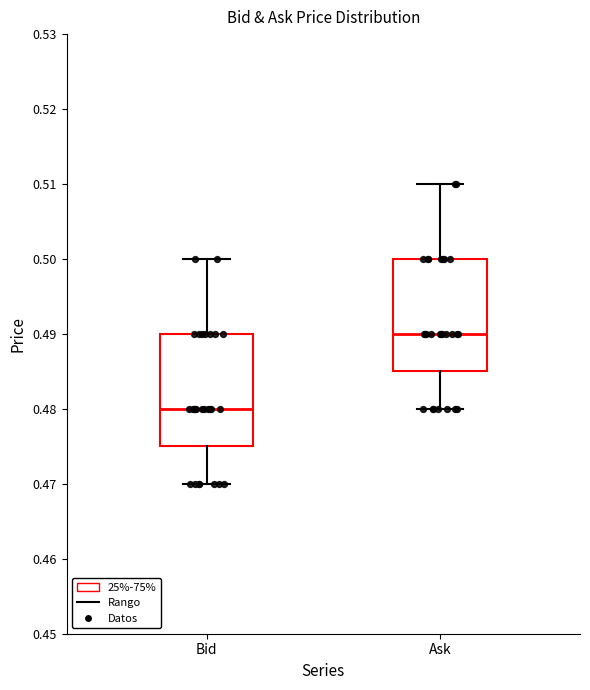

Reading left to right, transcribe this box plot: for each box, give where its median line is, the range the box spans, and where its two whiskers end, as read against the y-axis. The values are not printed on the chart, so give them approximately, as read against the axis.

Bid: median 0.480, box 0.475 to 0.490, whiskers 0.470 to 0.500
Ask: median 0.490, box 0.485 to 0.500, whiskers 0.480 to 0.510